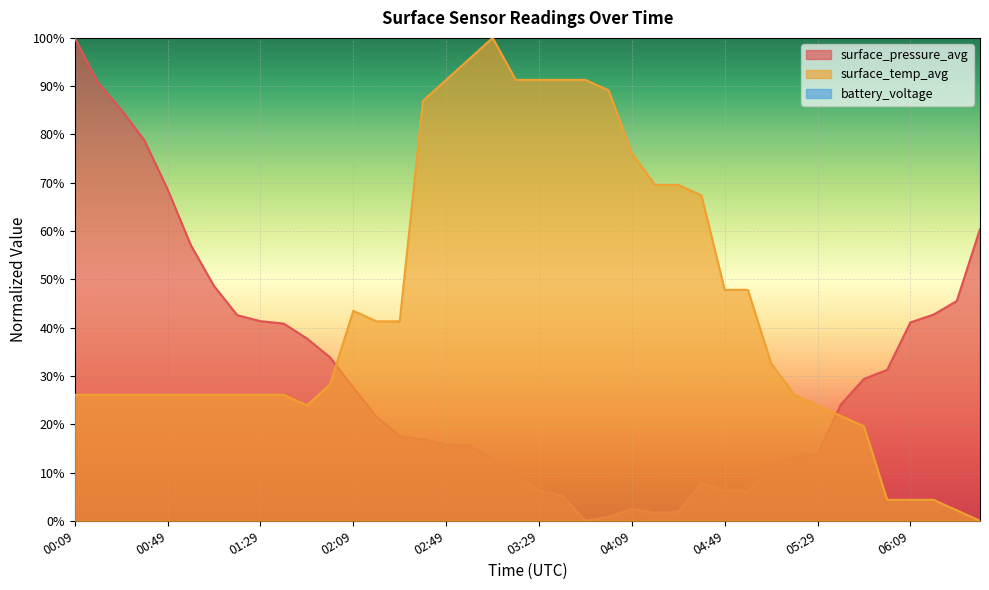

Is it true that surface_temp_avg equals 26.1 at 00:09?

True